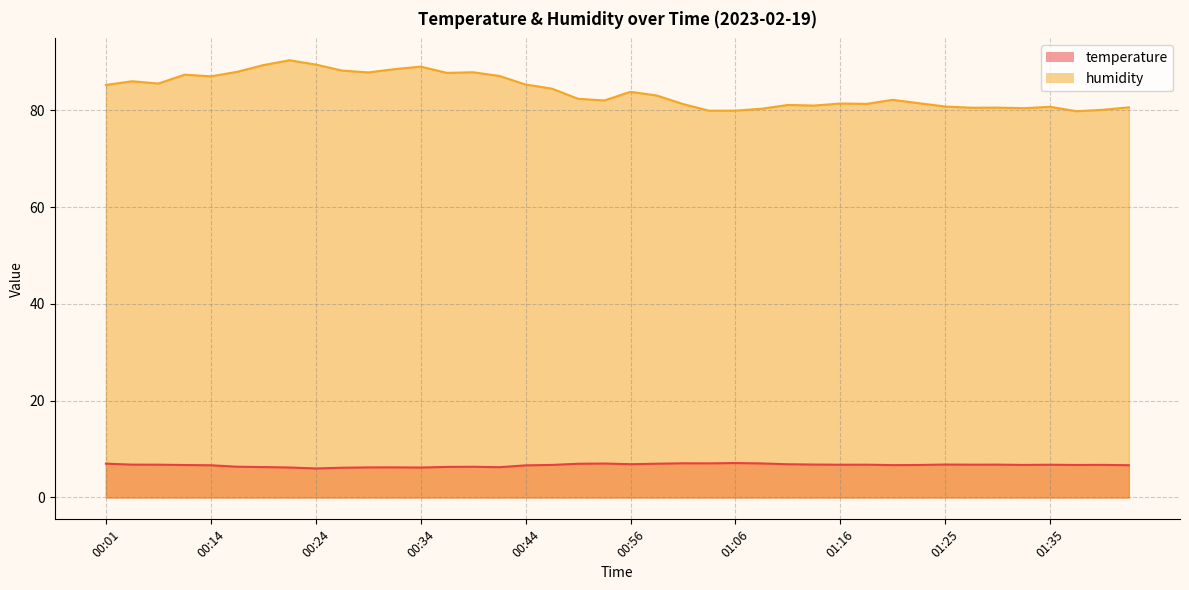

What are all the series names shown in the legend?

temperature, humidity